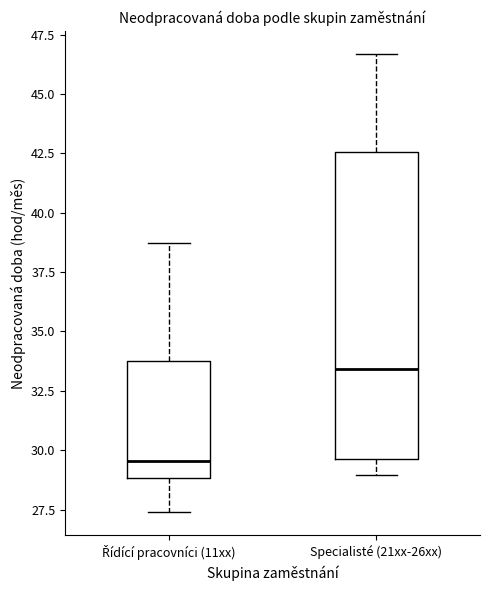

Where is the lower edge of the box for Řídící pracovníci (11xx) on the y-axis? The values are not printed on the chart, so give them approximately, as read against the axis.

29.0